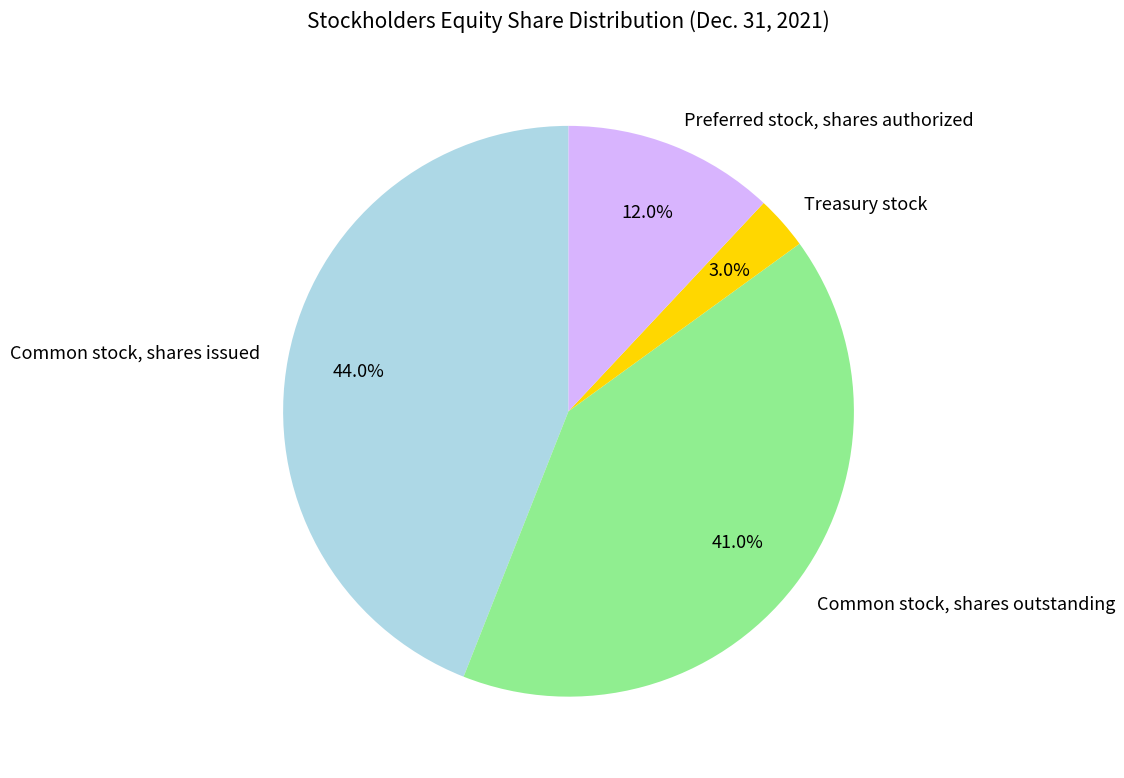

The Common stock, shares outstanding slice represents 29% of the pie. True or false?

False